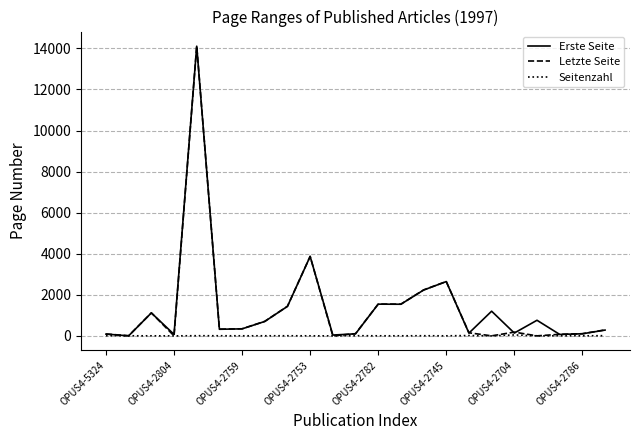

What is the maximum value for Letzte Seite?

14115